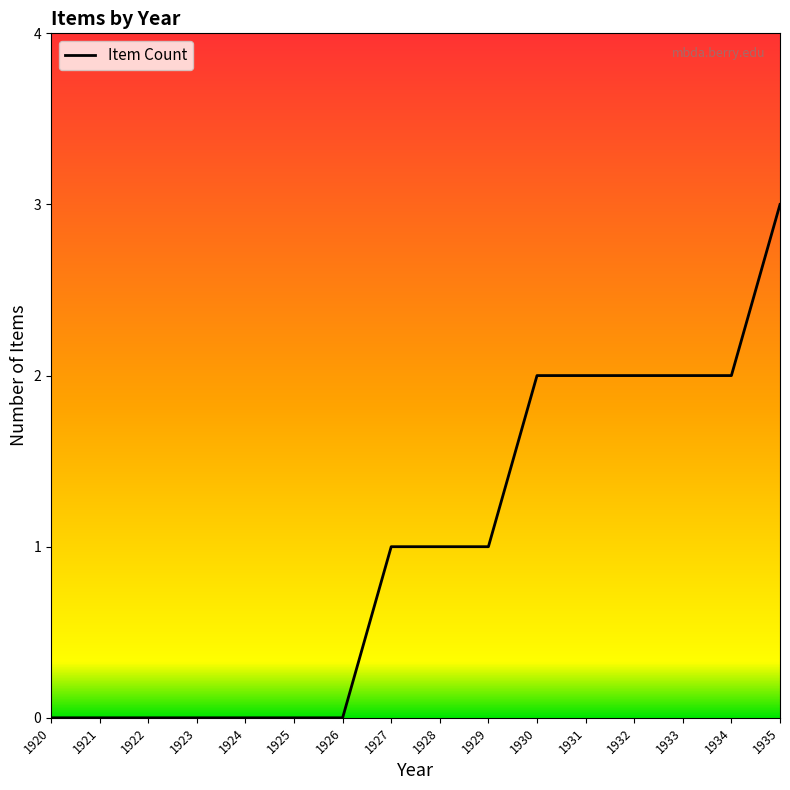

True or false: the data shows 2 at 1933.

True